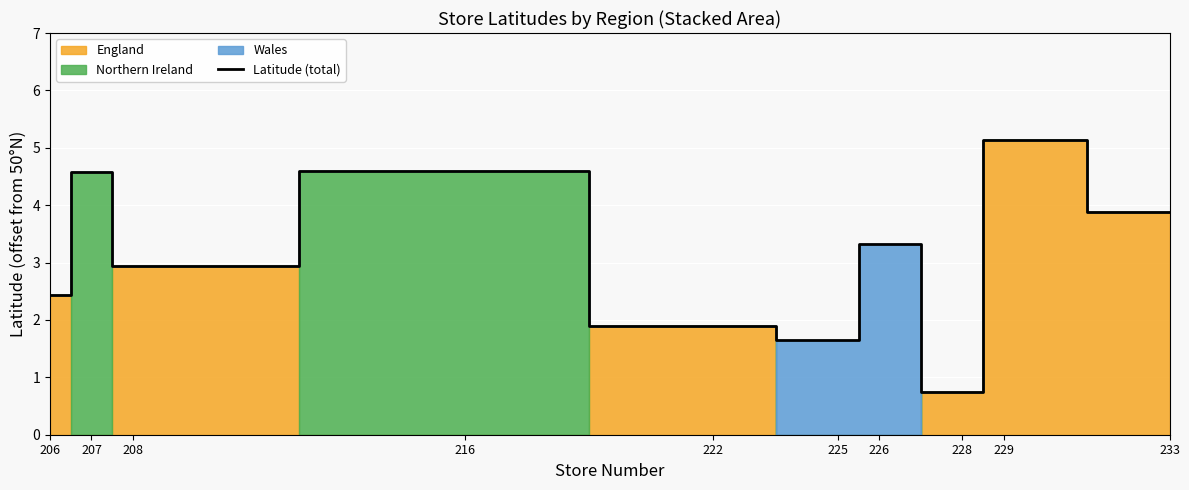

What is the sum of the values at 207 and 216?

9.2